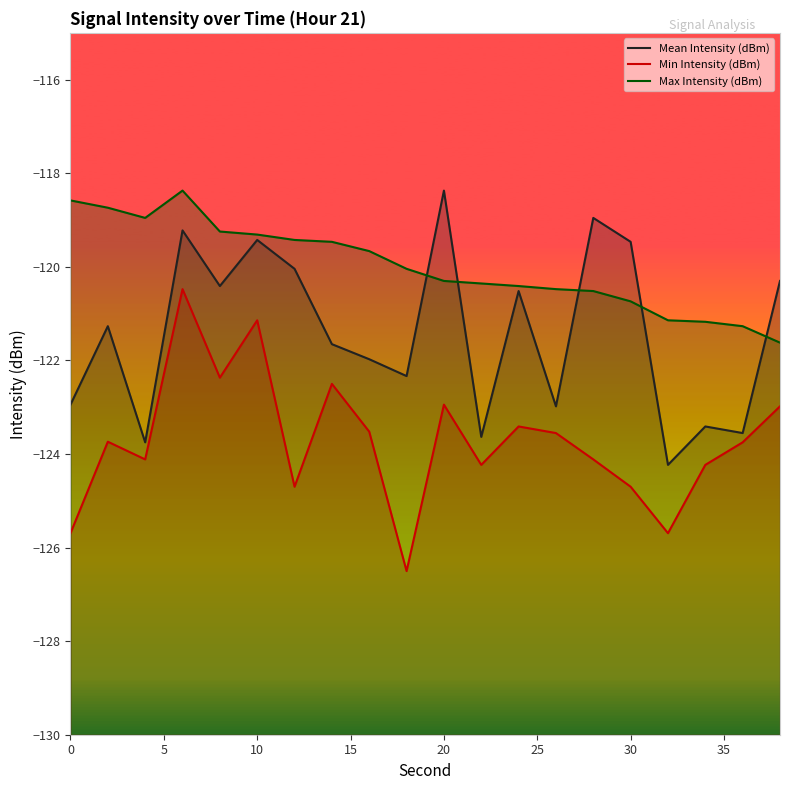

How many intersections are there between Max Intensity (dBm) and Mean Intensity (dBm)?

5